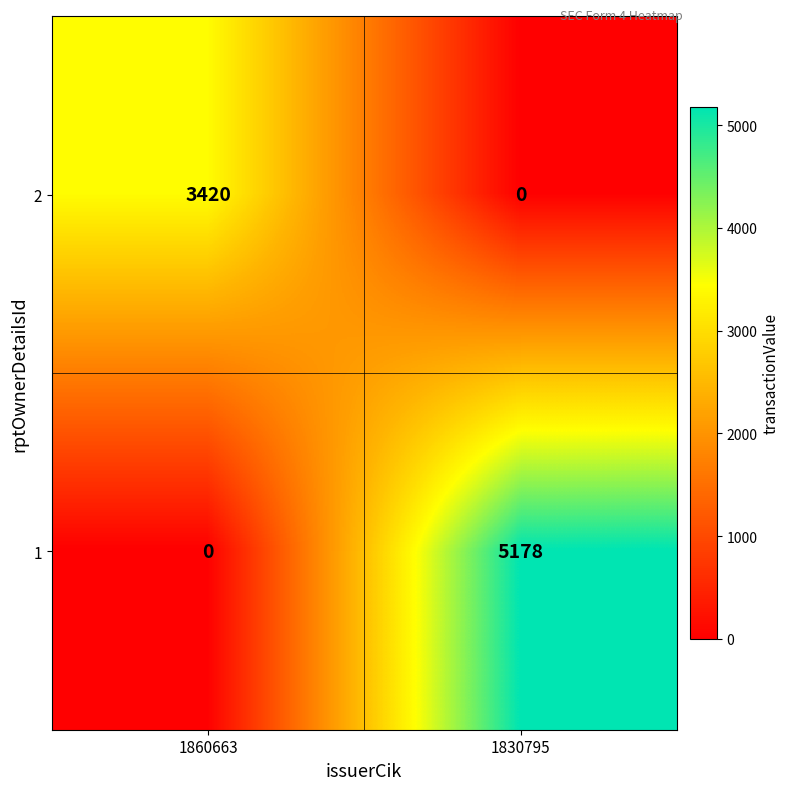

What is the total value across all series at 1860663?

3420